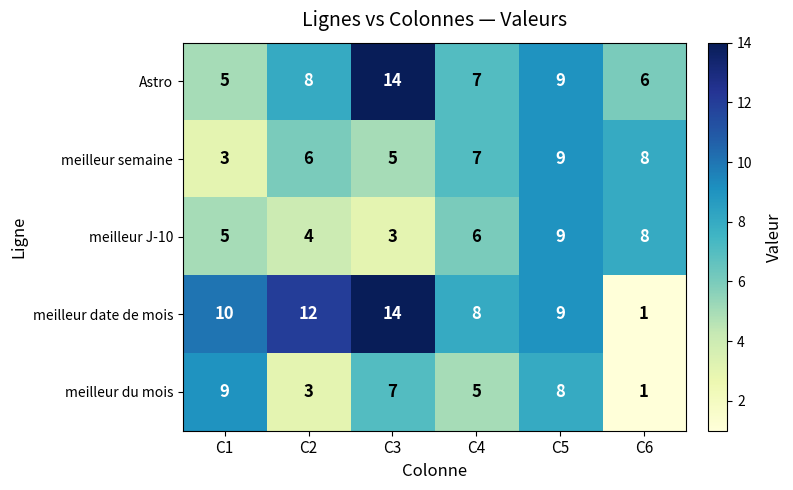

What is the sum of the meilleur semaine values at C6 and C1?

11